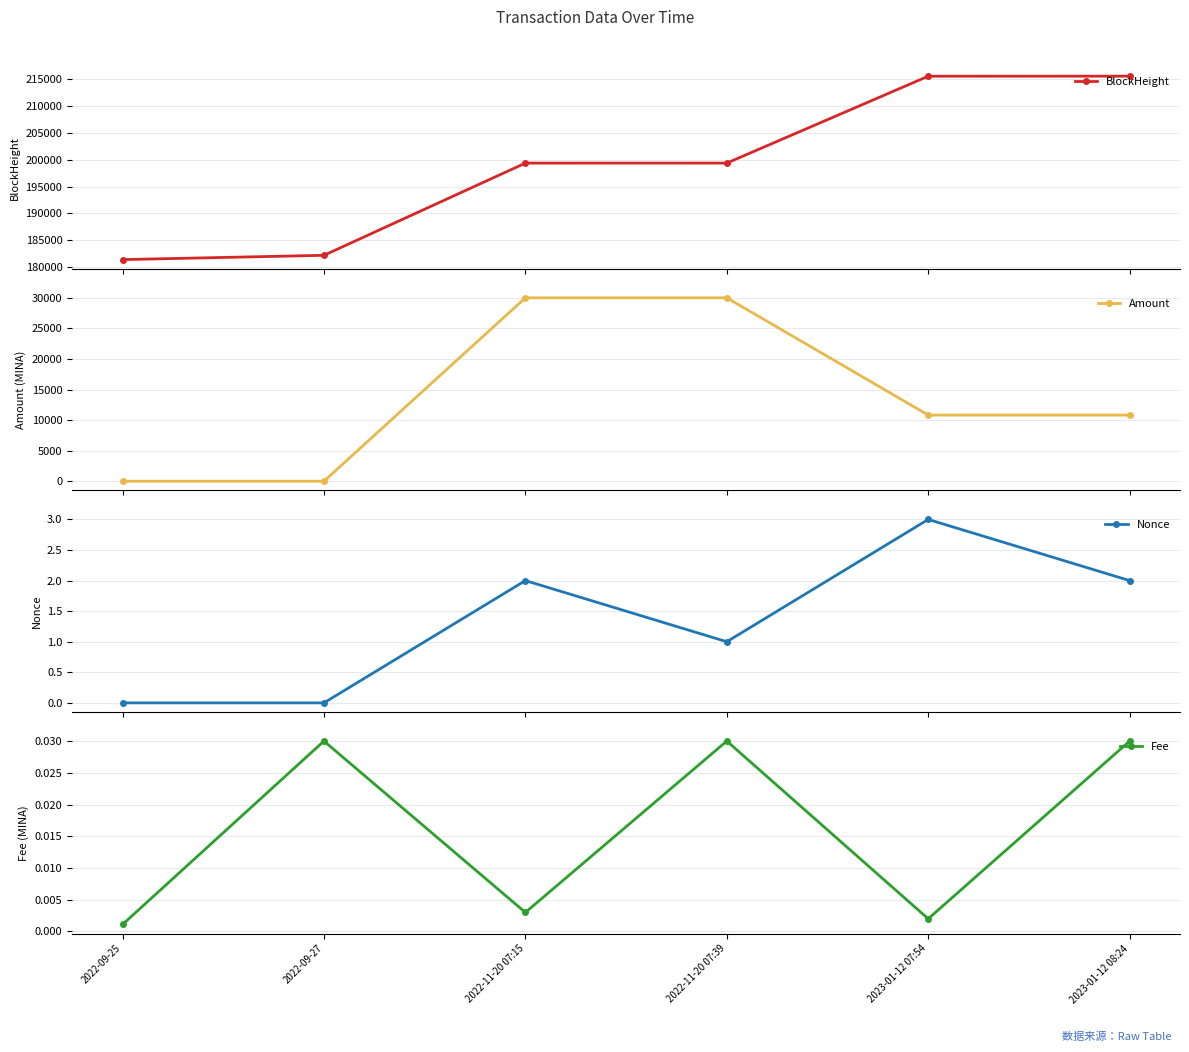

What is the label of the 5th point from the left?

2023-01-12 07:54